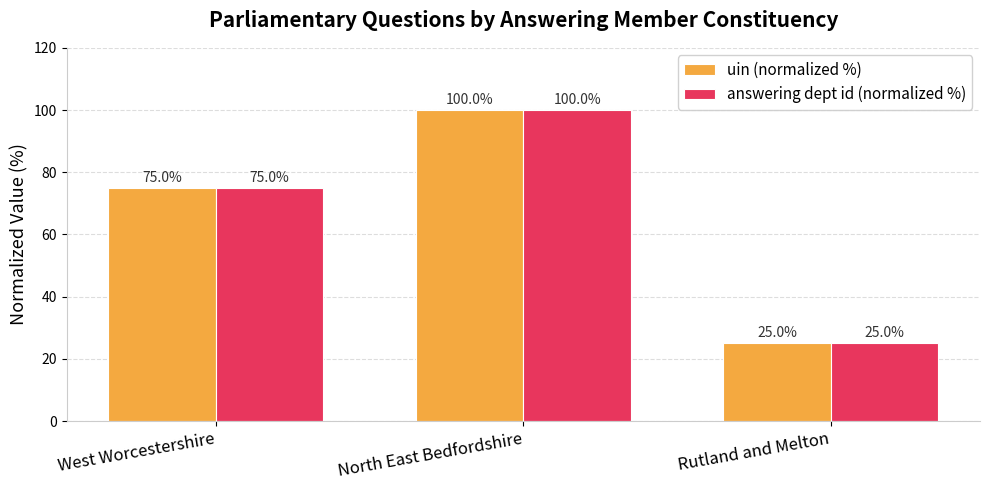

What is the minimum value shown in the chart?

25.0